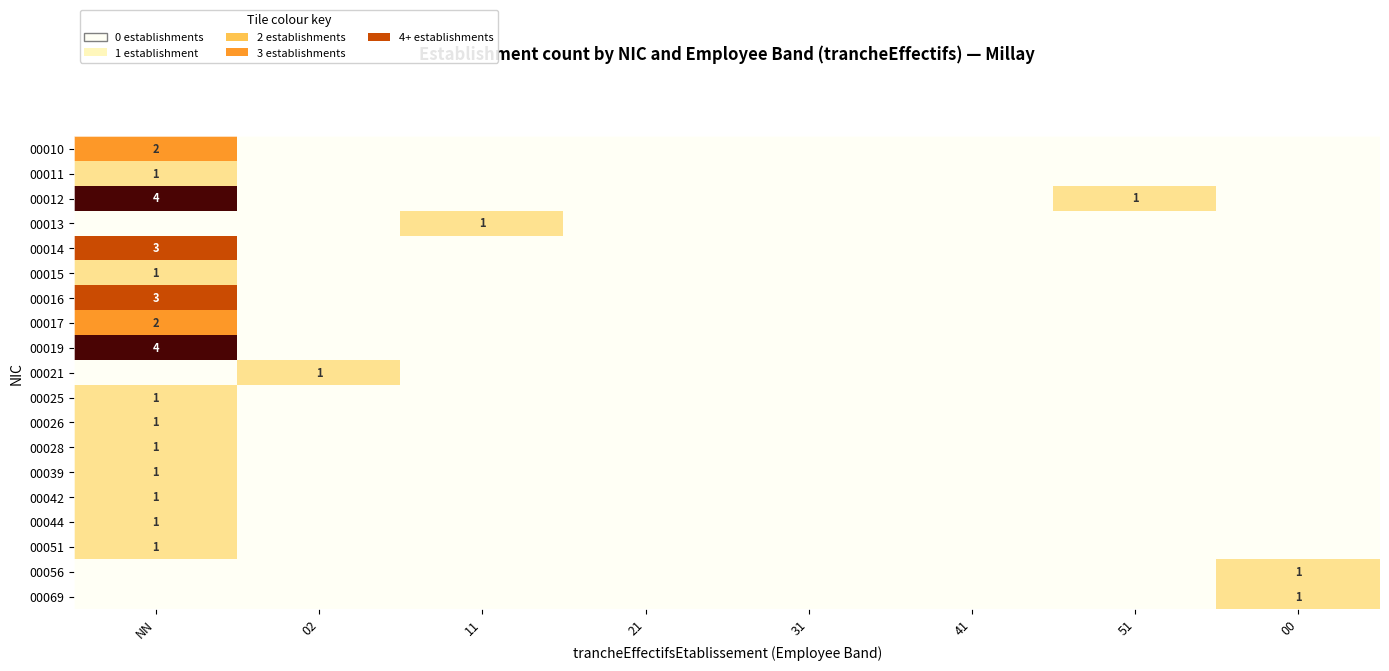

Rank the series at 21 from lowest to highest value.

00010, 00011, 00012, 00013, 00014, 00015, 00016, 00017, 00019, 00021, 00025, 00026, 00028, 00039, 00042, 00044, 00051, 00056, 00069